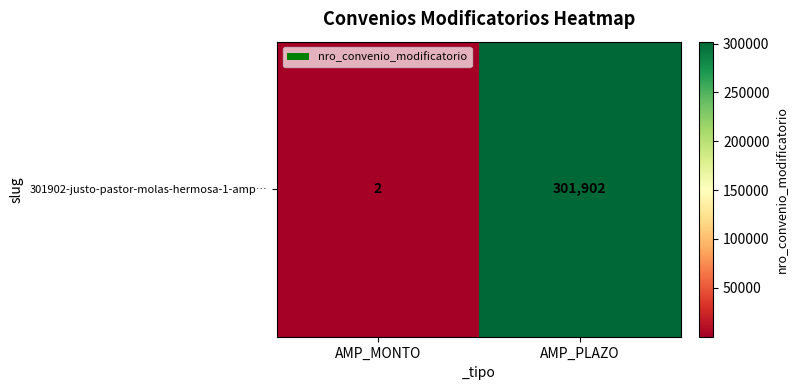

Between AMP_MONTO and AMP_PLAZO, which is larger?

AMP_PLAZO